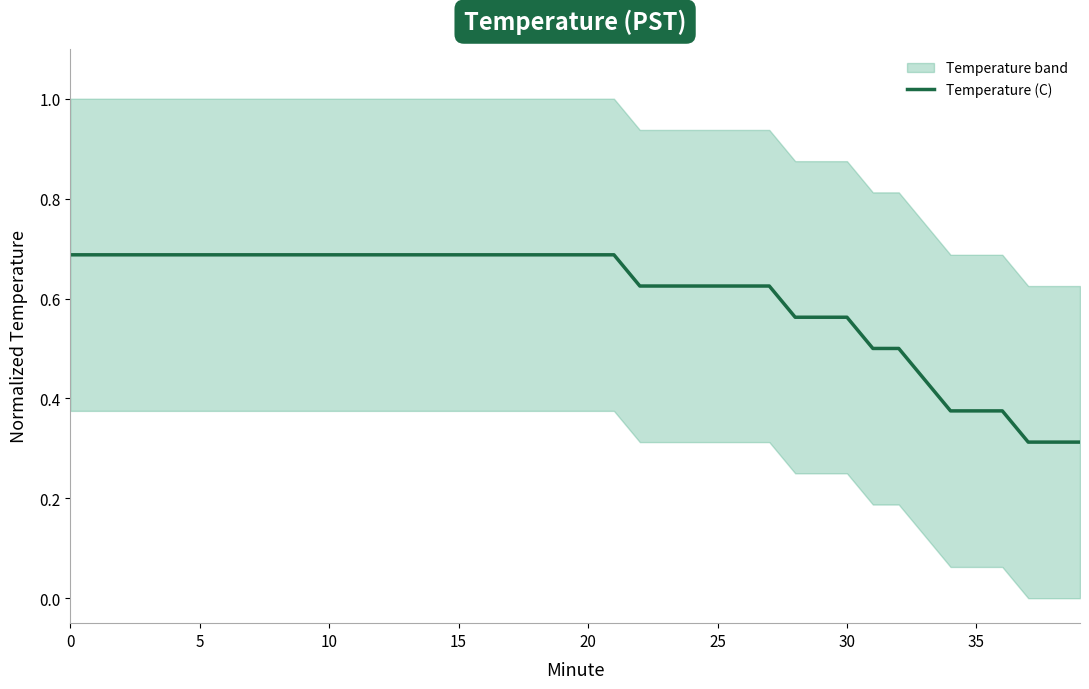

The value of Temperature (C) at 15 is 0.4. True or false?

False